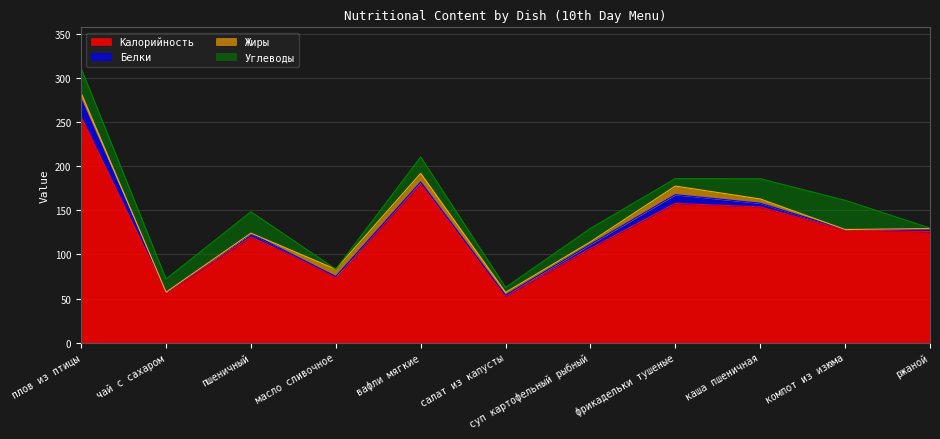

How many categories are shown in the chart?

11